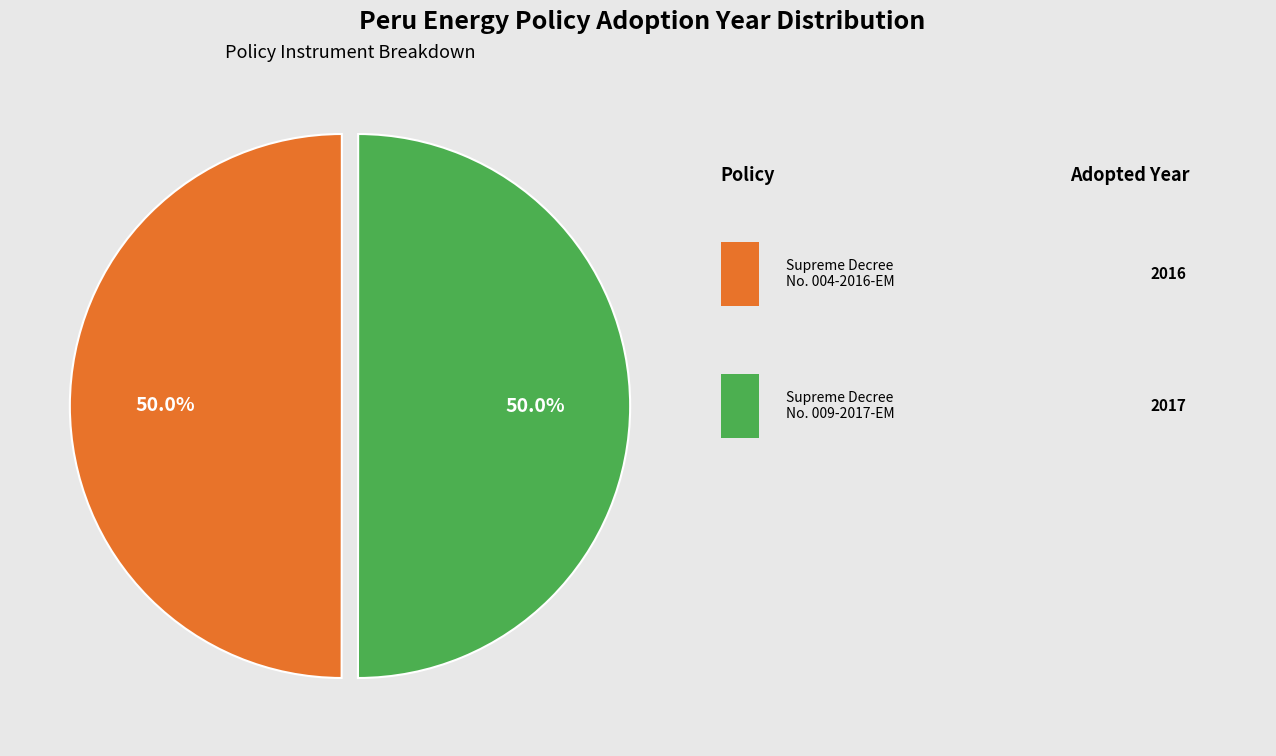

How many segments does this pie chart have?

2